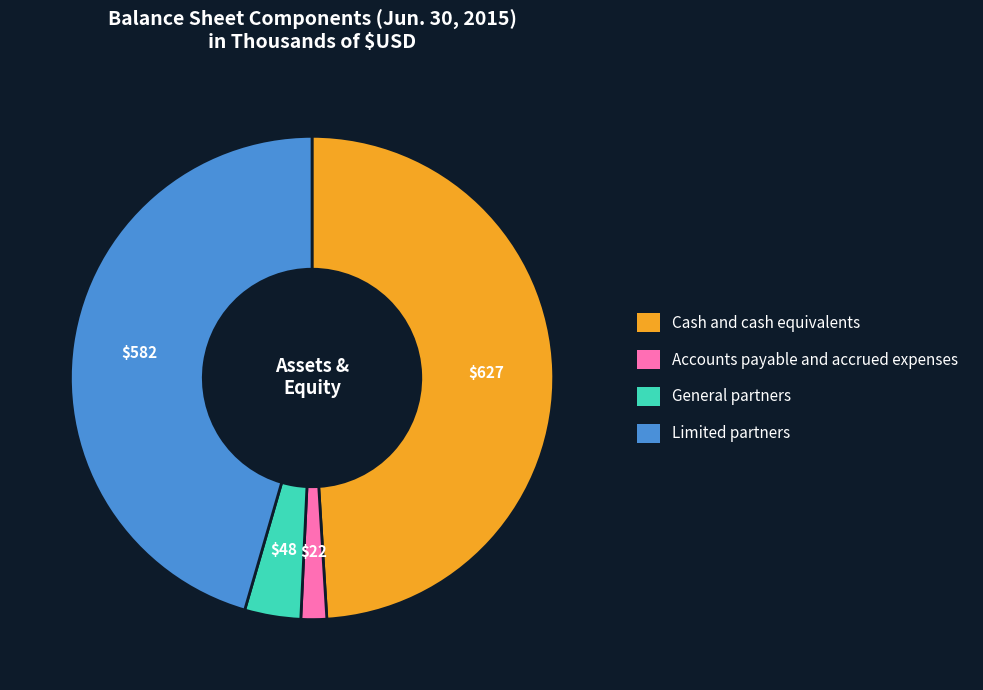

What is the smallest slice in the pie chart?

Accounts payable and accrued expenses